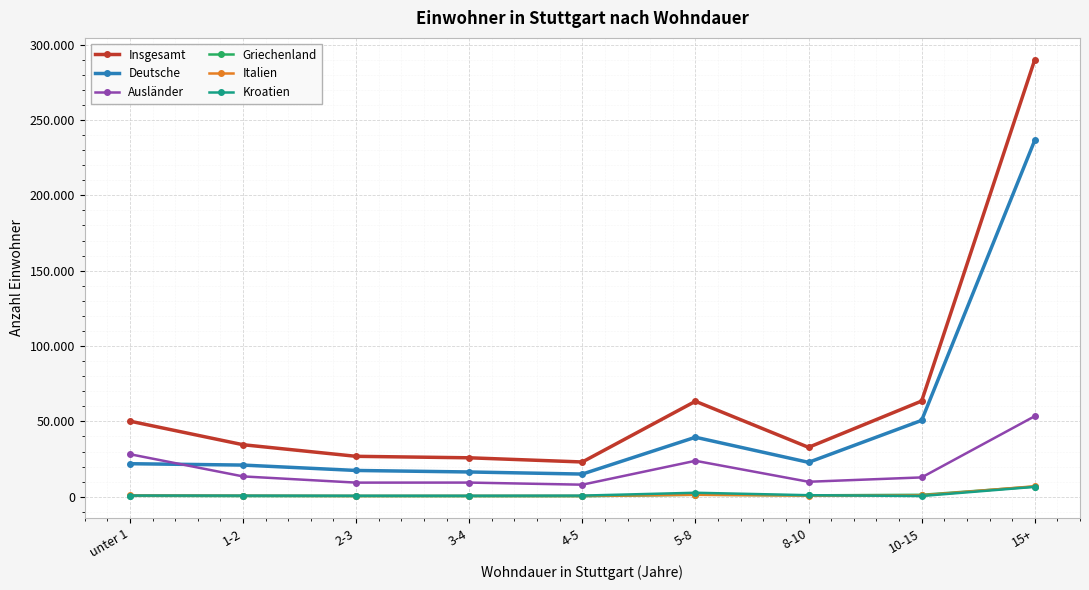

Does the chart have visible grid lines?

Yes